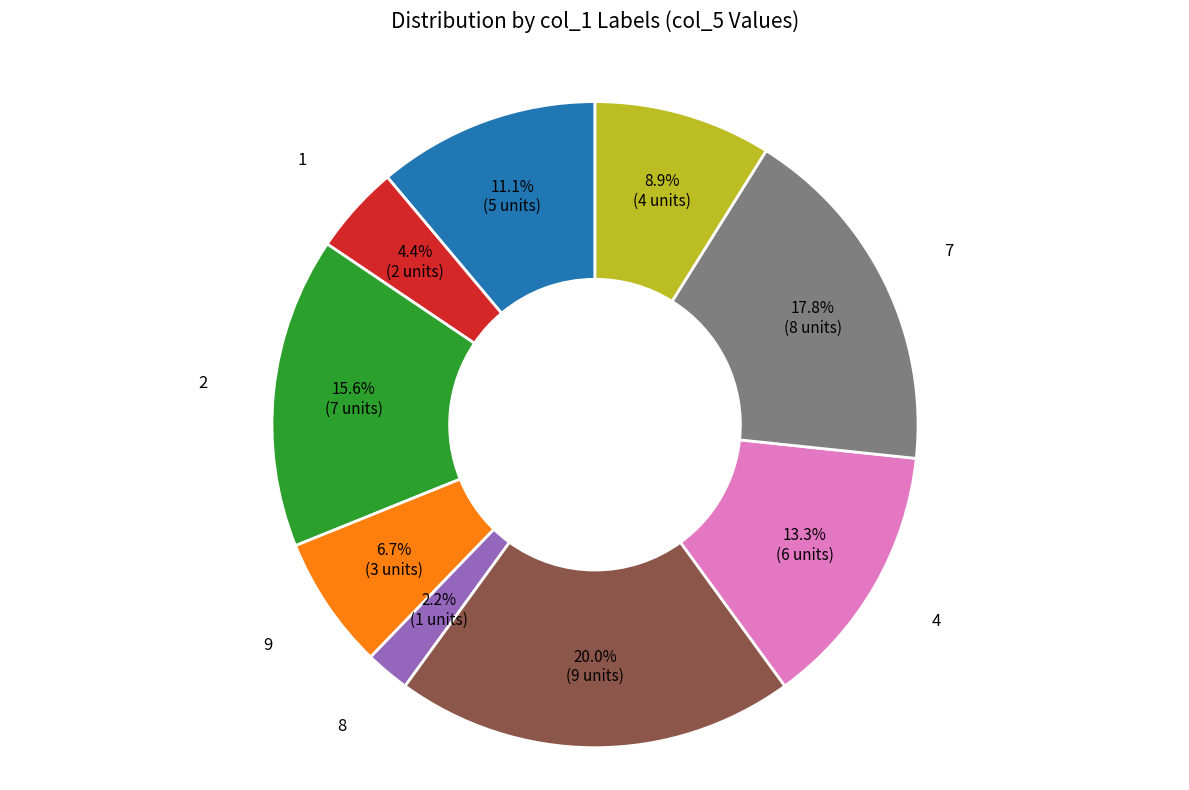

Rank the categories by value from lowest to highest.

8, 1, 9, 3, 6, 4, 2, 7, 5